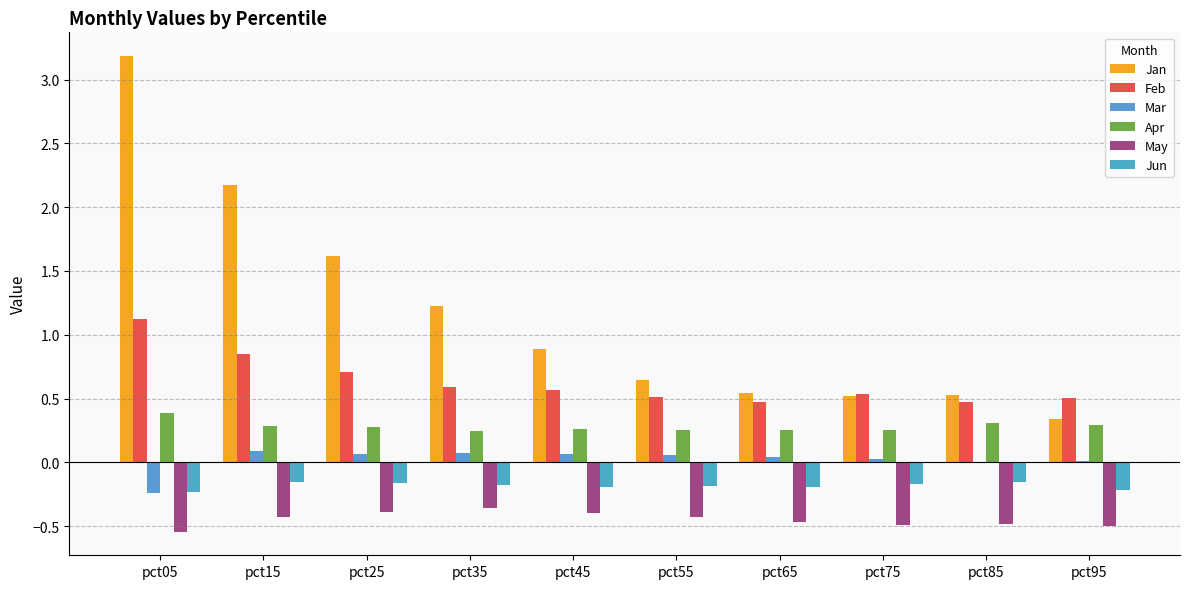

What is the value of the May bar at the 2nd from the left?

-0.4